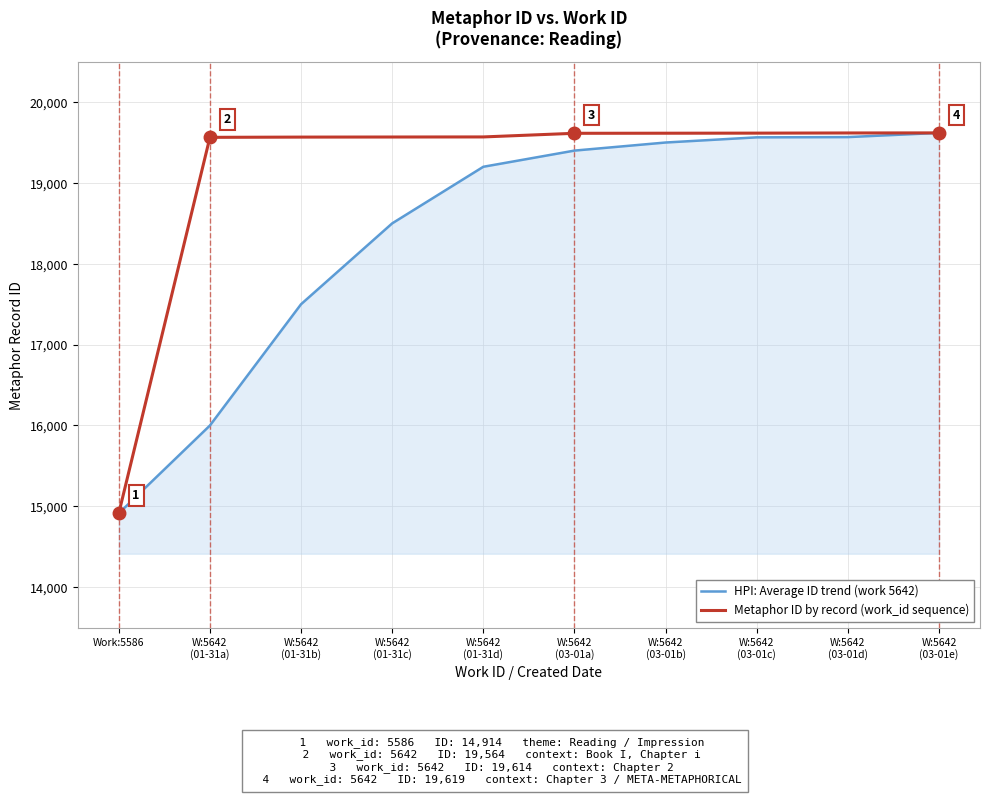

Which category has the lowest value in the Metaphor ID by record (work_id sequence) series?

Work:5586